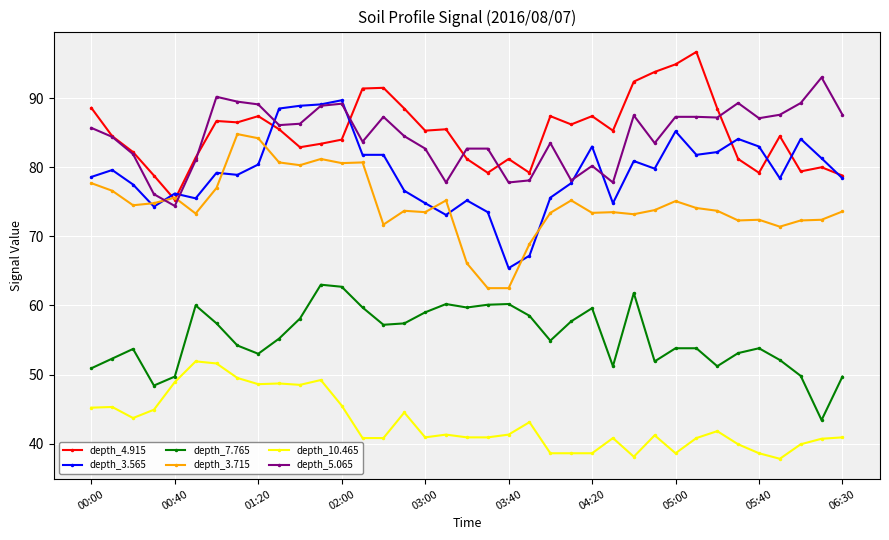

What is the maximum value for depth_5.065?

93.0